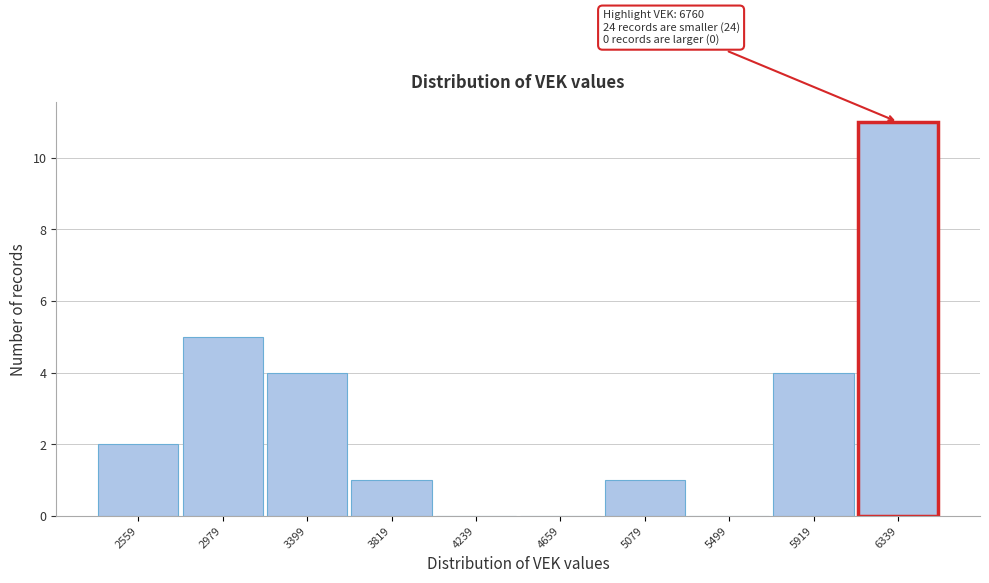

Reading left to right, what are all the values shown in this chart?

2559=2	2979=5	3399=4	3819=1	4239=0	4659=0	5079=1	5499=0	5919=4	6339=11